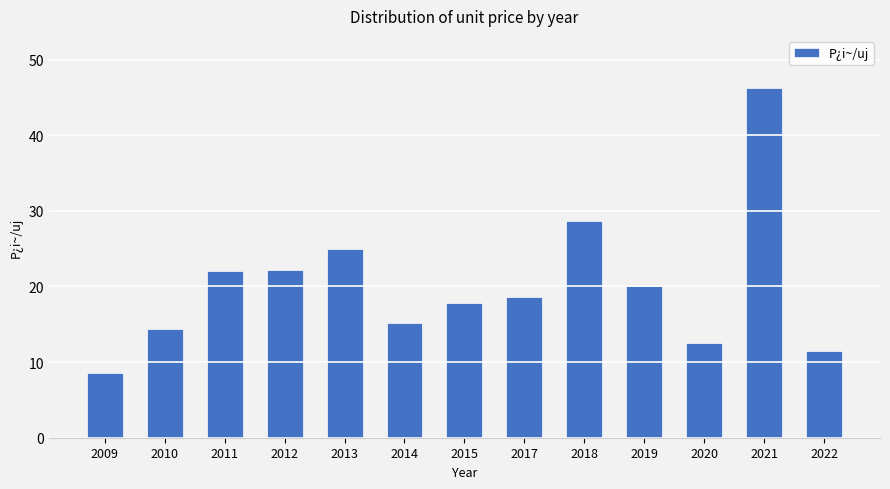

What is the change in value from 2012 to 2022?

-10.7